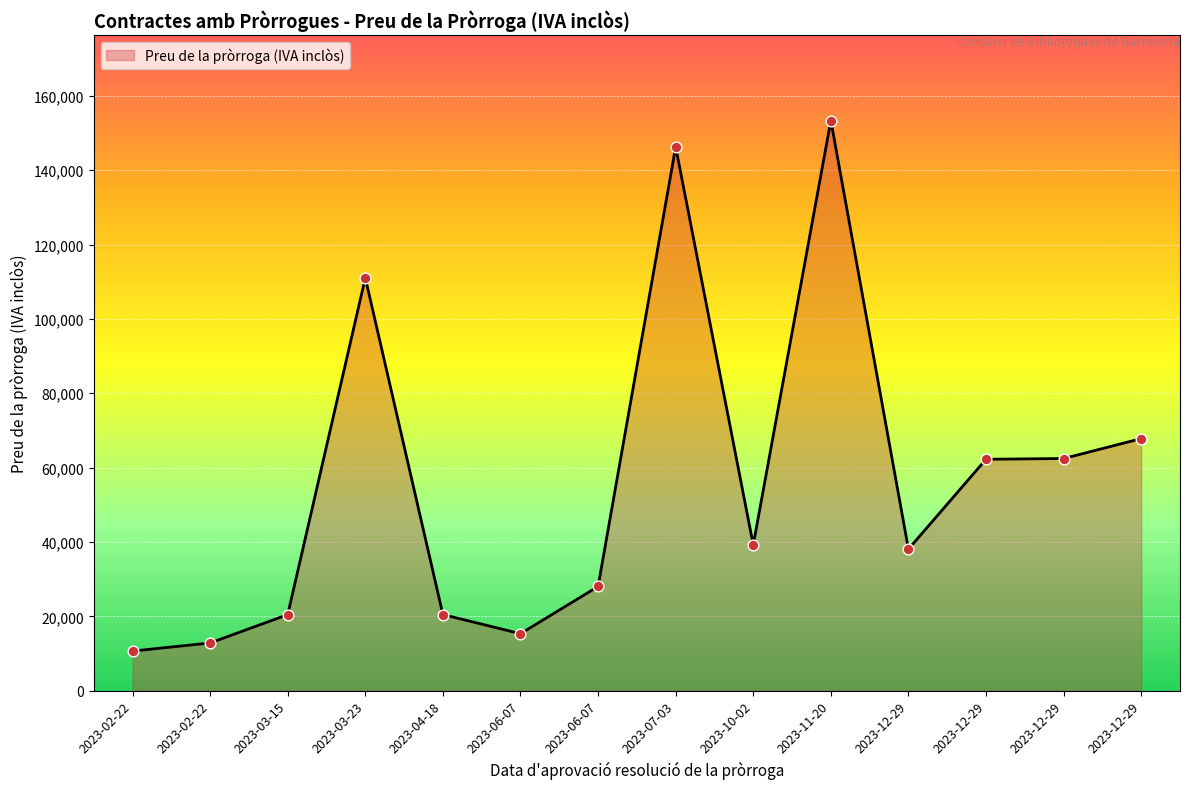

How many lines are shown in the chart?

1